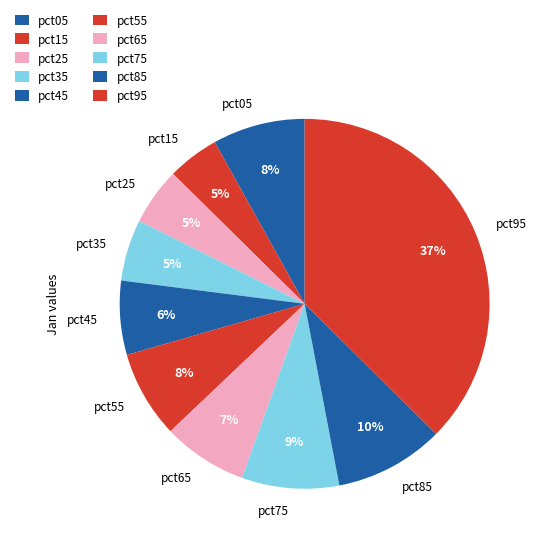

What is the largest slice in the pie chart?

pct95